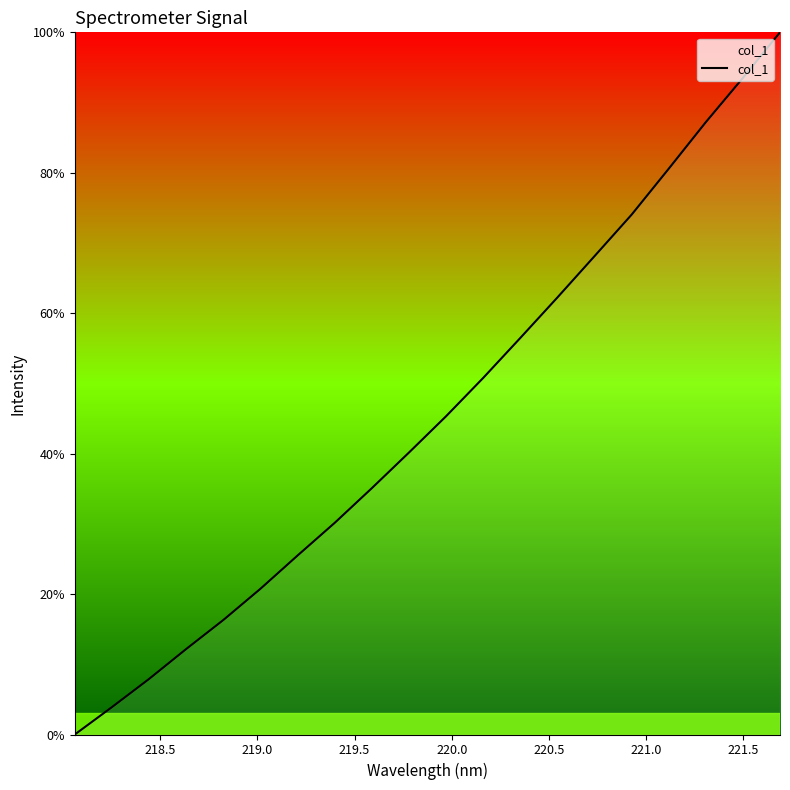

What is the sum of all values?

910.2